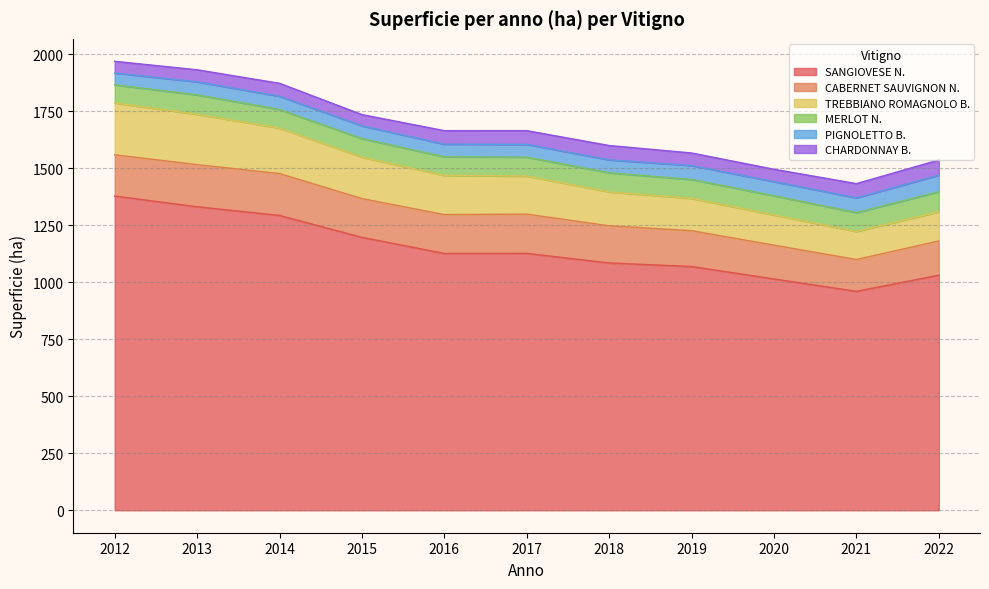

True or false: SANGIOVESE N. and PIGNOLETTO B. cross at least once.

False